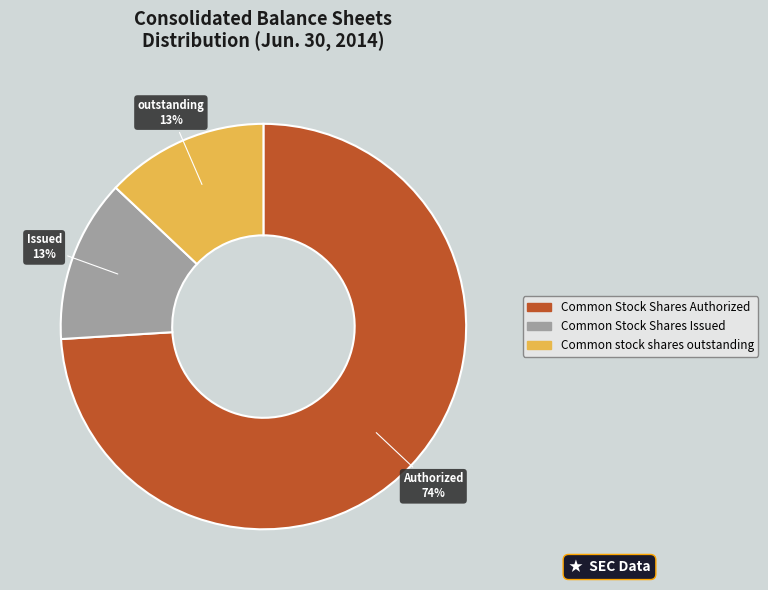

Is there a majority slice in this chart?

Yes